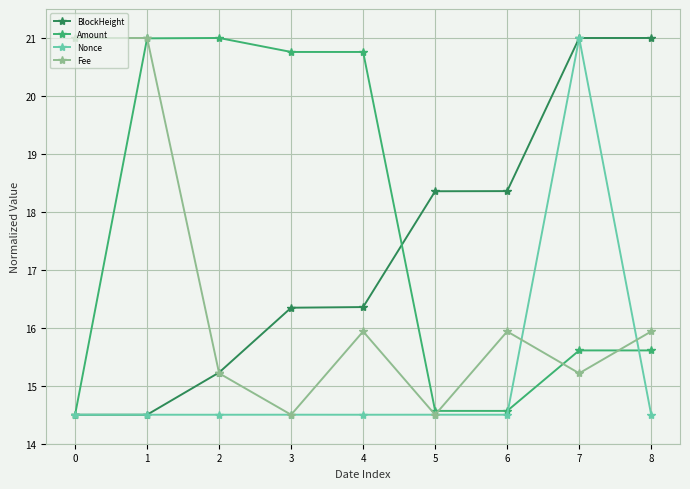

Is this an area chart (filled region under the line)?

No